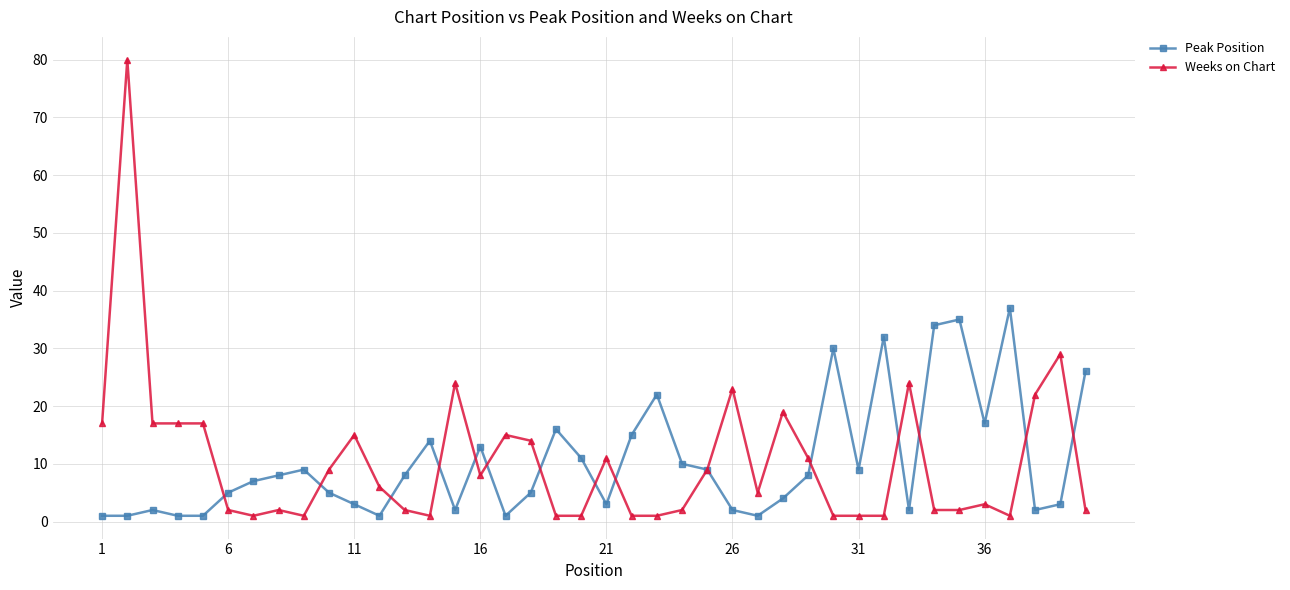

At how many categories does at least one series exceed 20?

13